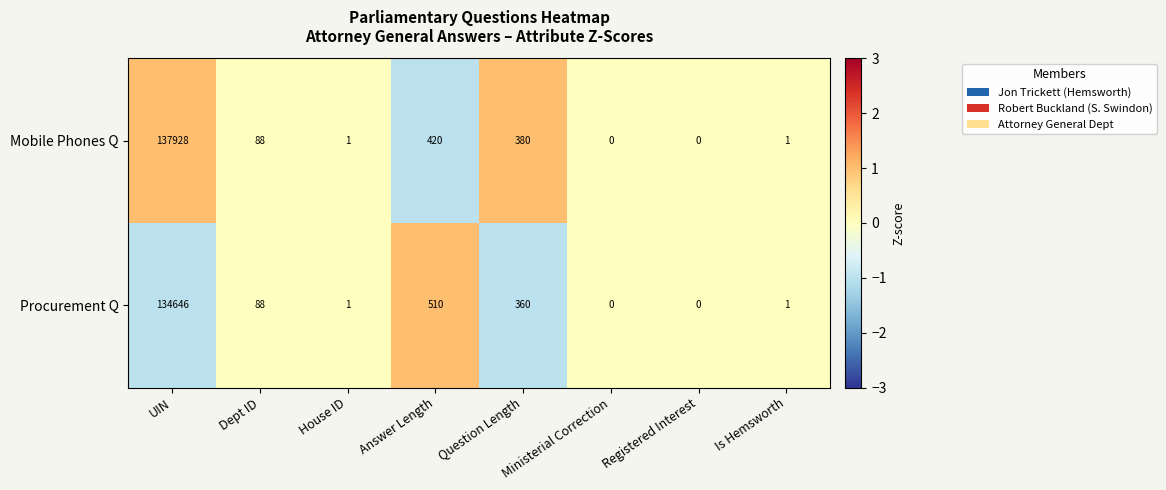

List the series in order of their peak value, lowest first.

Procurement Q, Mobile Phones Q